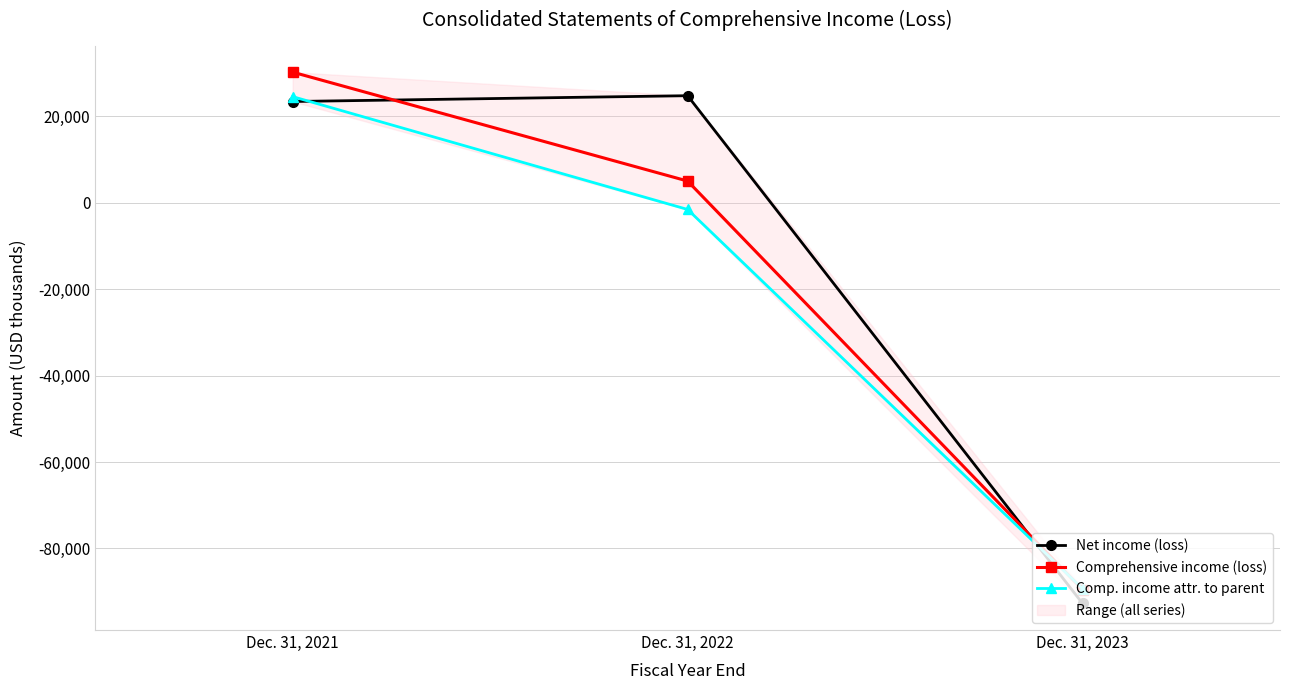

What is the value of the Comprehensive income (loss) point at the 1st from the left?

30243